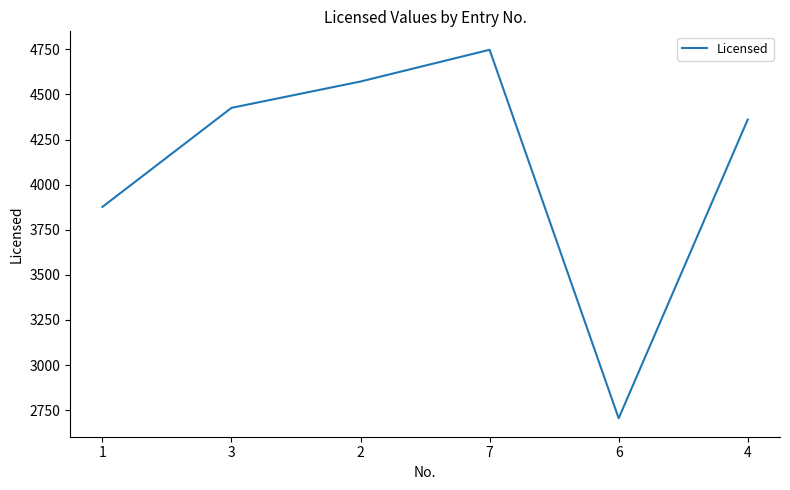

Where is the data nearest to the value 3726?

1